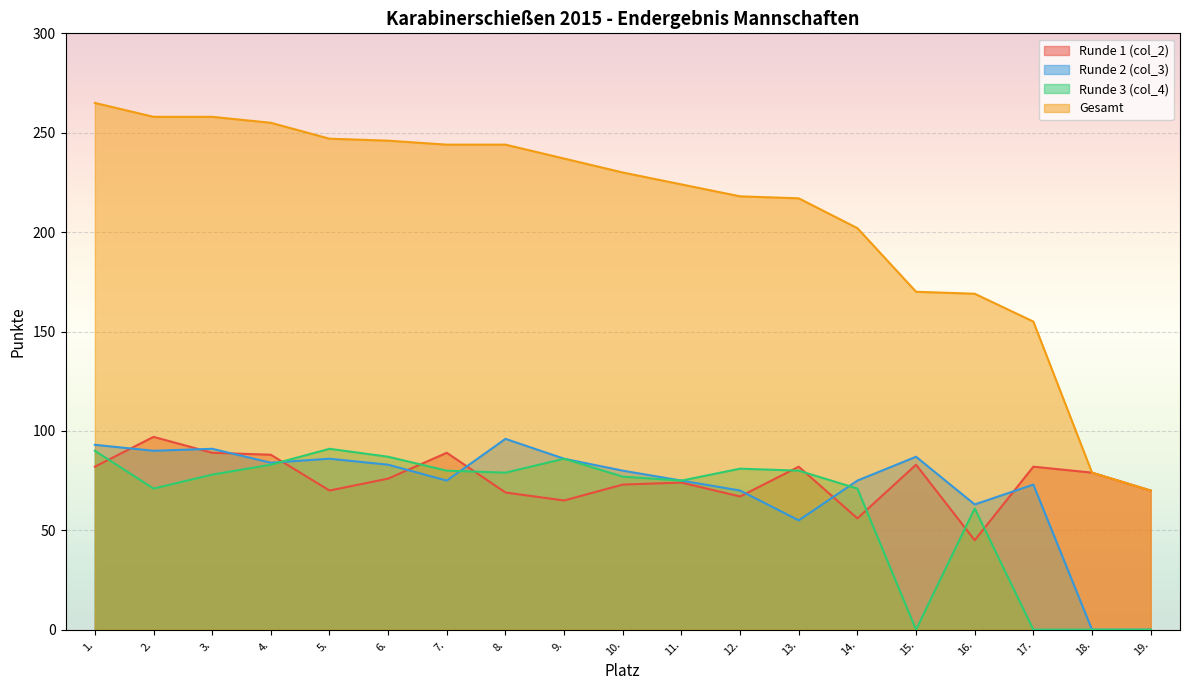

At which label does col_2 reach its minimum?

16.